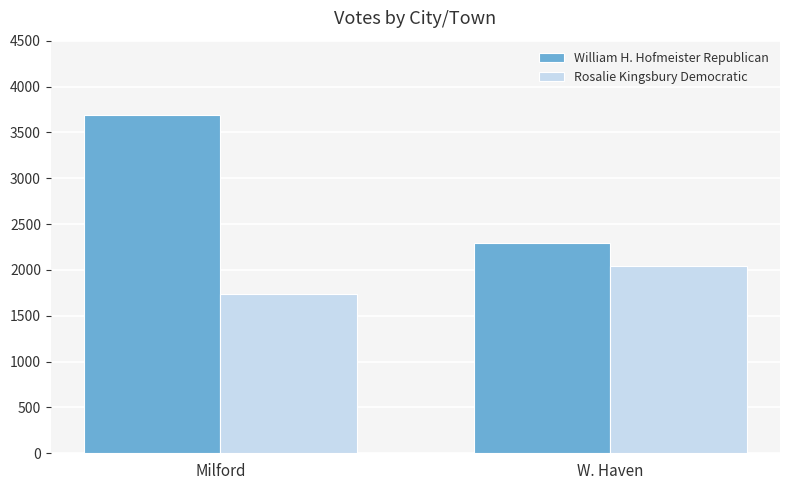

What is the minimum value for William H. Hofmeister Republican?

2298